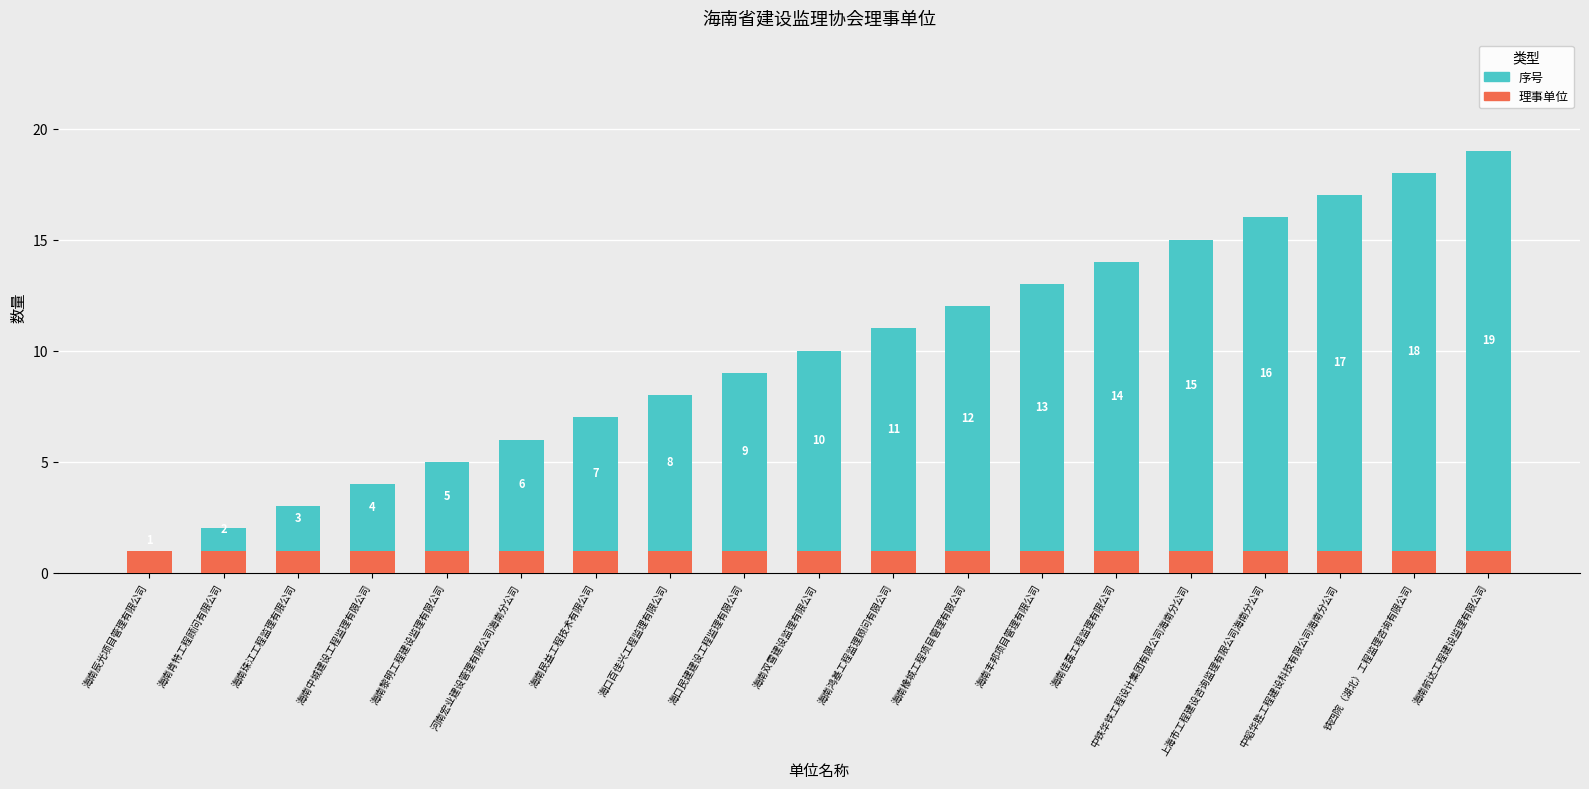

At which label is 序号 closest to 10?

海南双雪建设监理有限公司